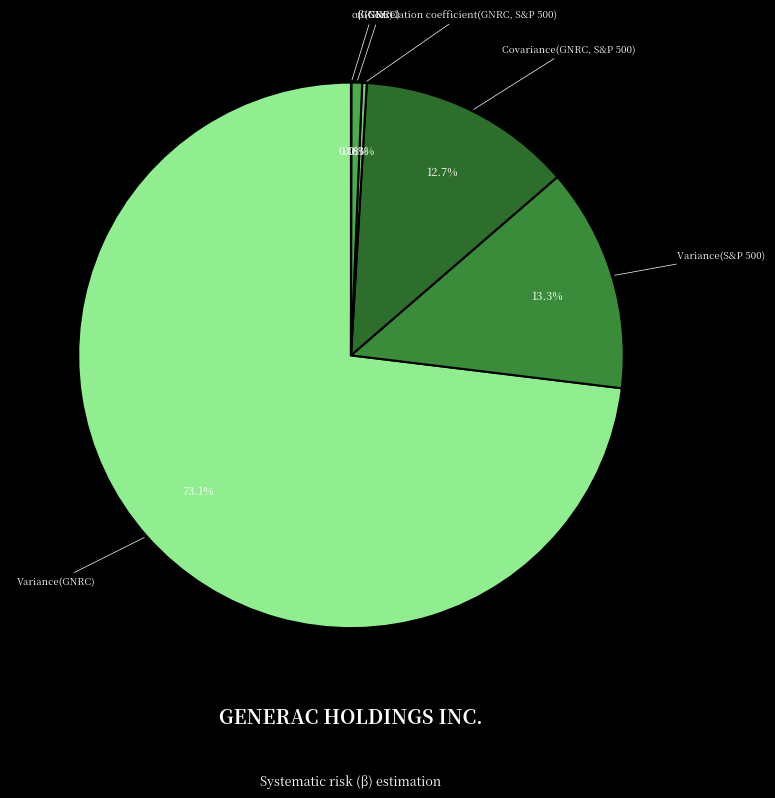

Combined, do Variance(S&P 500) and β(GNRC) account for over 50%?

No